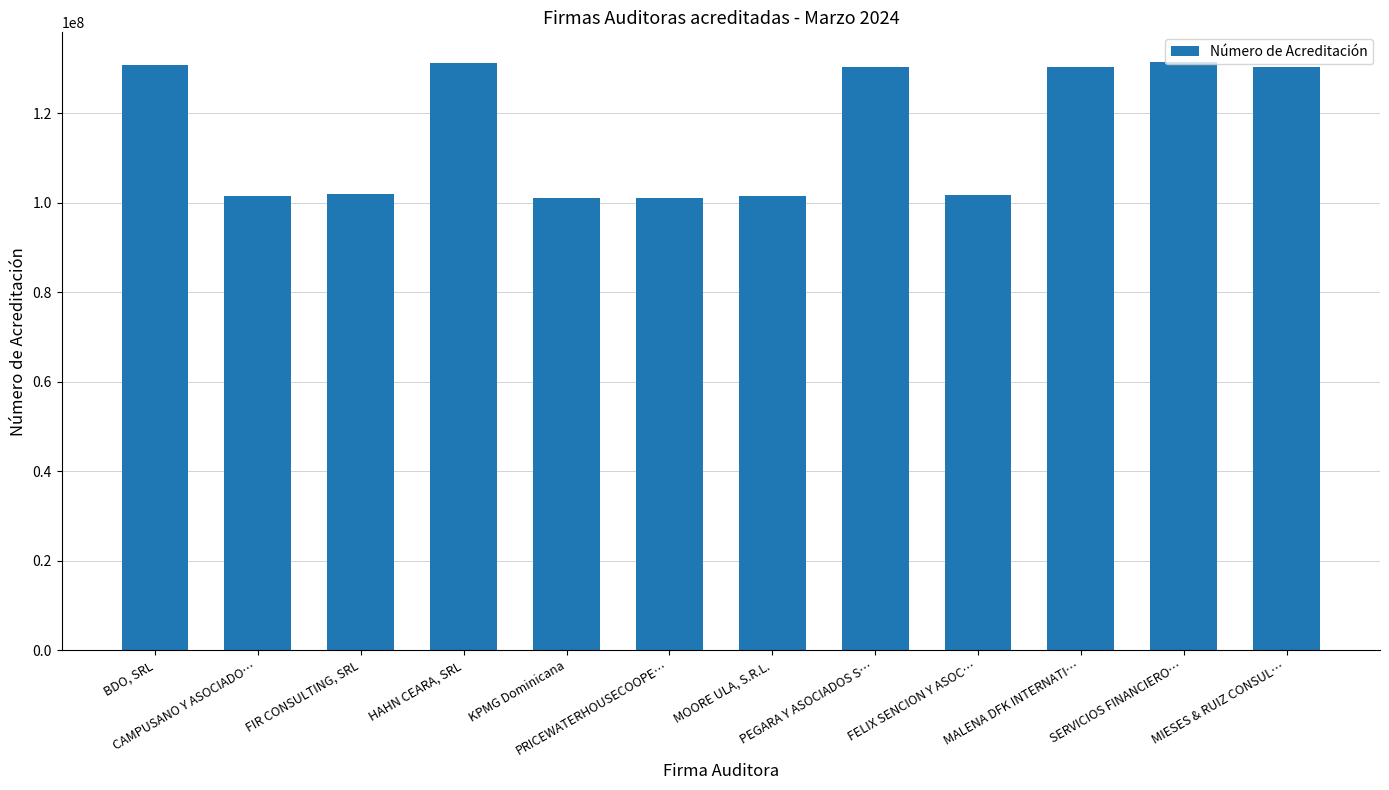

List the labels in order of value, largest first.

SERVICIOS FINANCIERO…, HAHN CEARA, SRL, BDO, SRL, MIESES & RUIZ CONSUL…, PEGARA Y ASOCIADOS S…, MALENA DFK INTERNATI…, FIR CONSULTING, SRL, FELIX SENCION Y ASOC…, MOORE ULA, S.R.L., CAMPUSANO Y ASOCIADO…, KPMG Dominicana, PRICEWATERHOUSECOOPE…